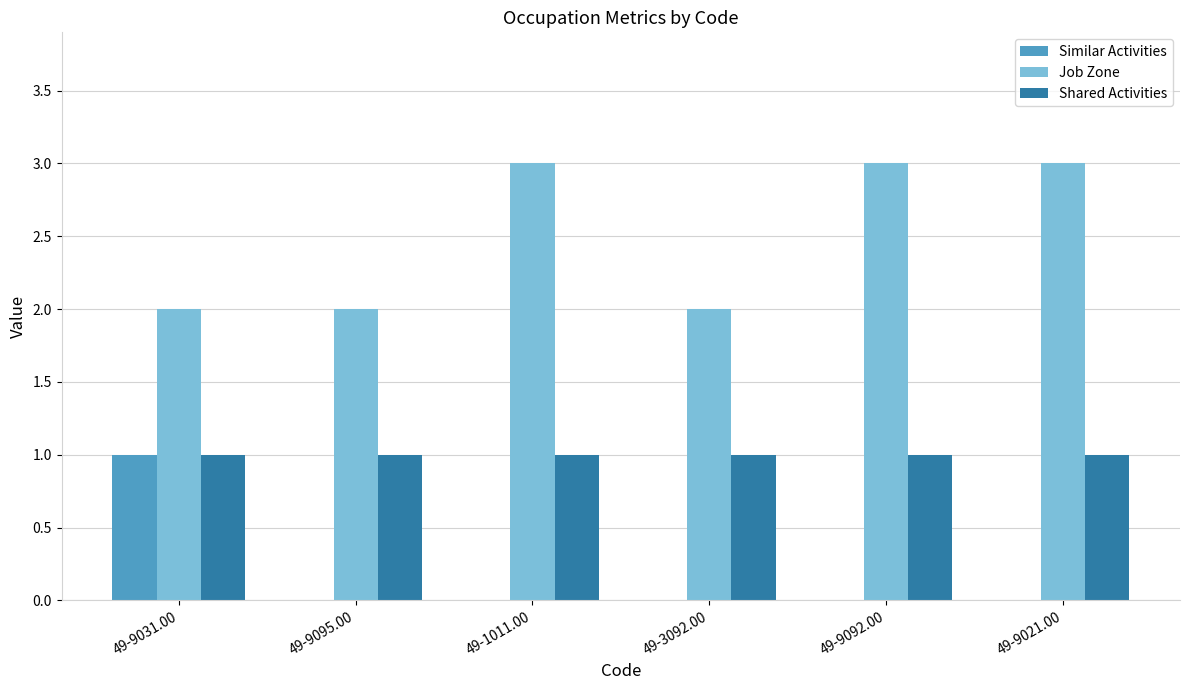

Between 49-9095.00 and 49-9021.00, which series saw the biggest shift?

Job Zone